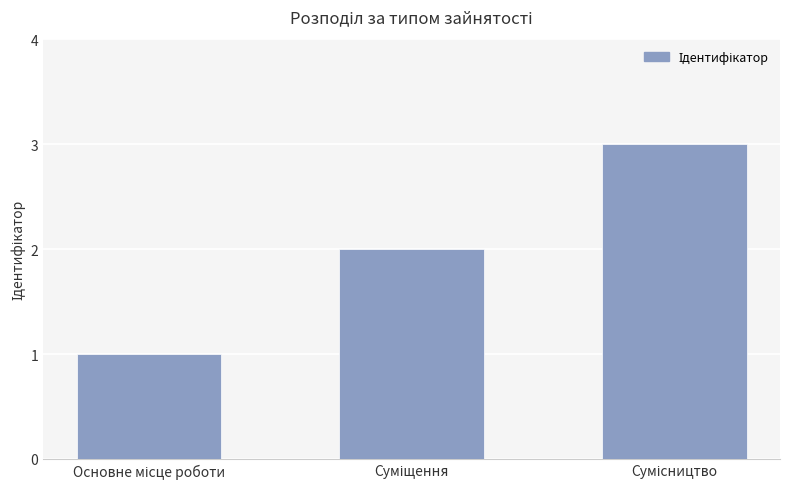

Reading left to right, transcribe all the data shown in this chart.

1	2	3